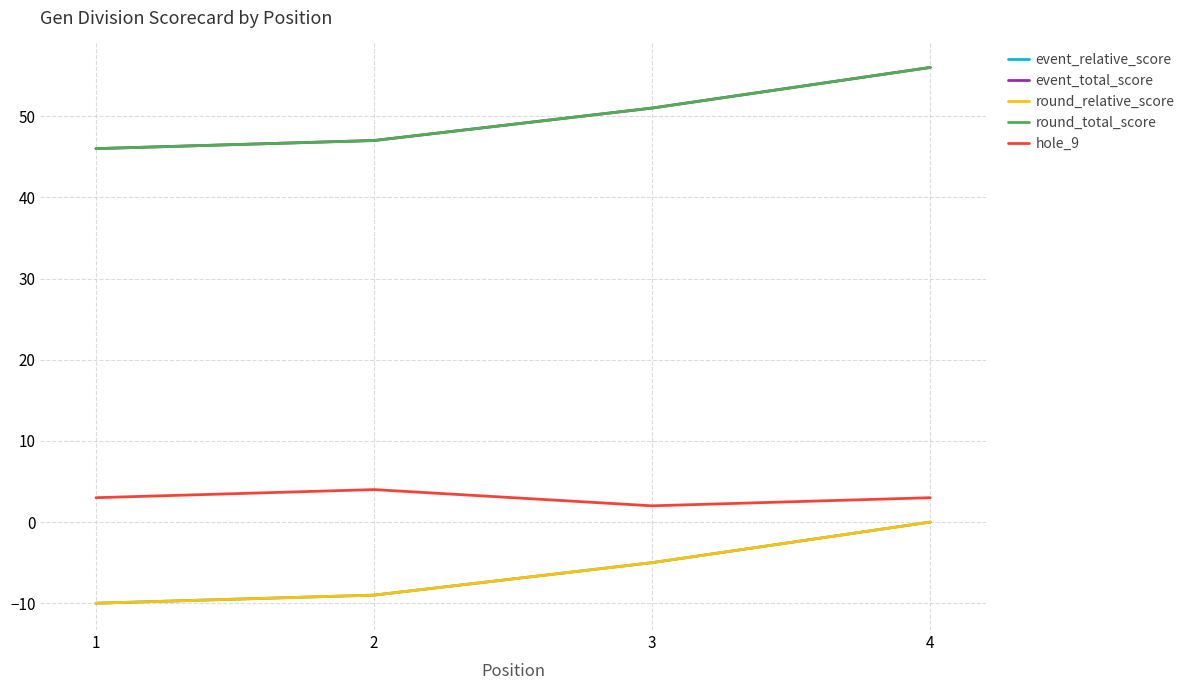

Is this an area chart (filled region under the line)?

No